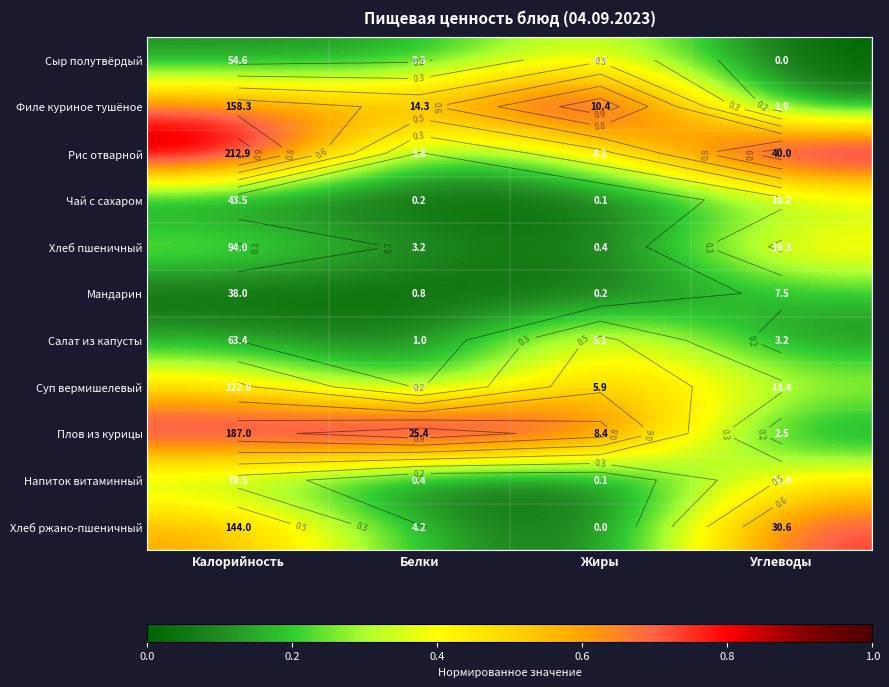

Is the value of Рис отварной at Жиры greater than the value of Плов из курицы at Белки?

No